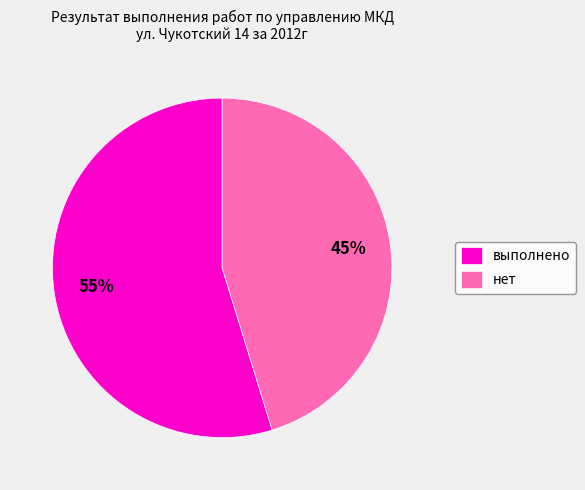

How many segments does this pie chart have?

2